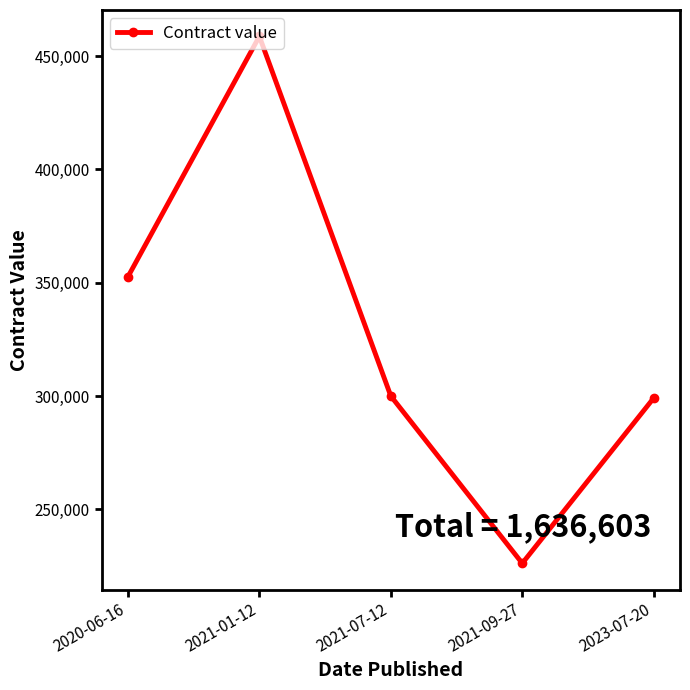

What is the label of the 3rd point from the right?

2021-07-12